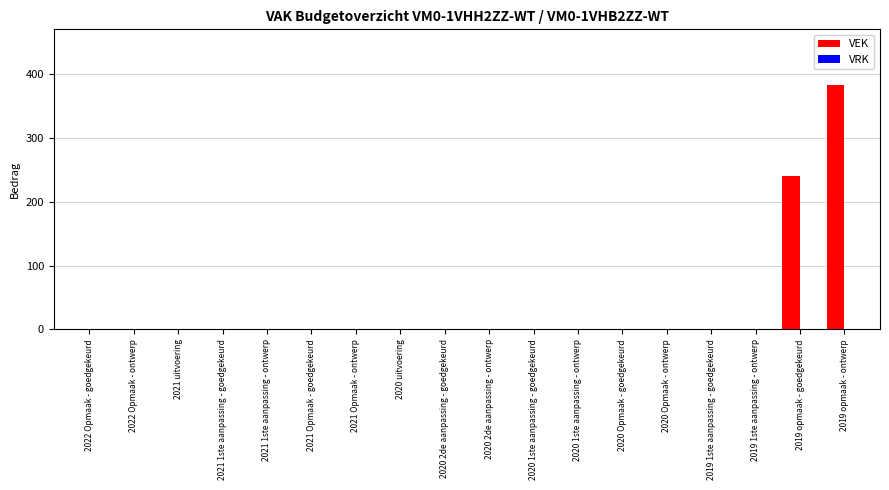

What is the sum of all values?

623